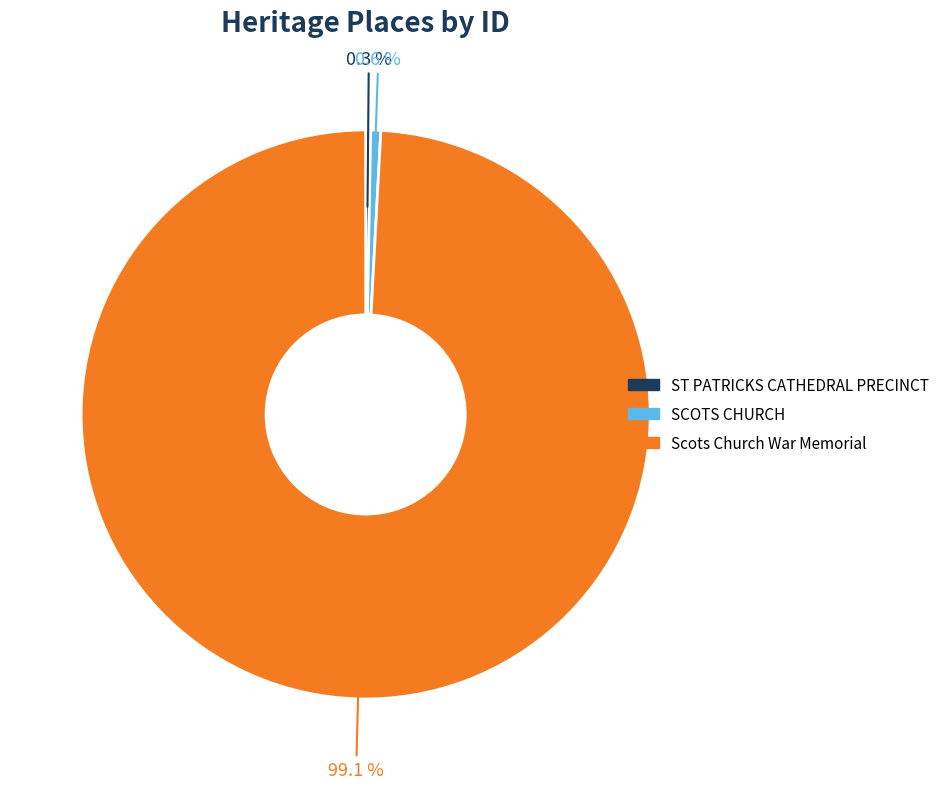

How many segments does this pie chart have?

3